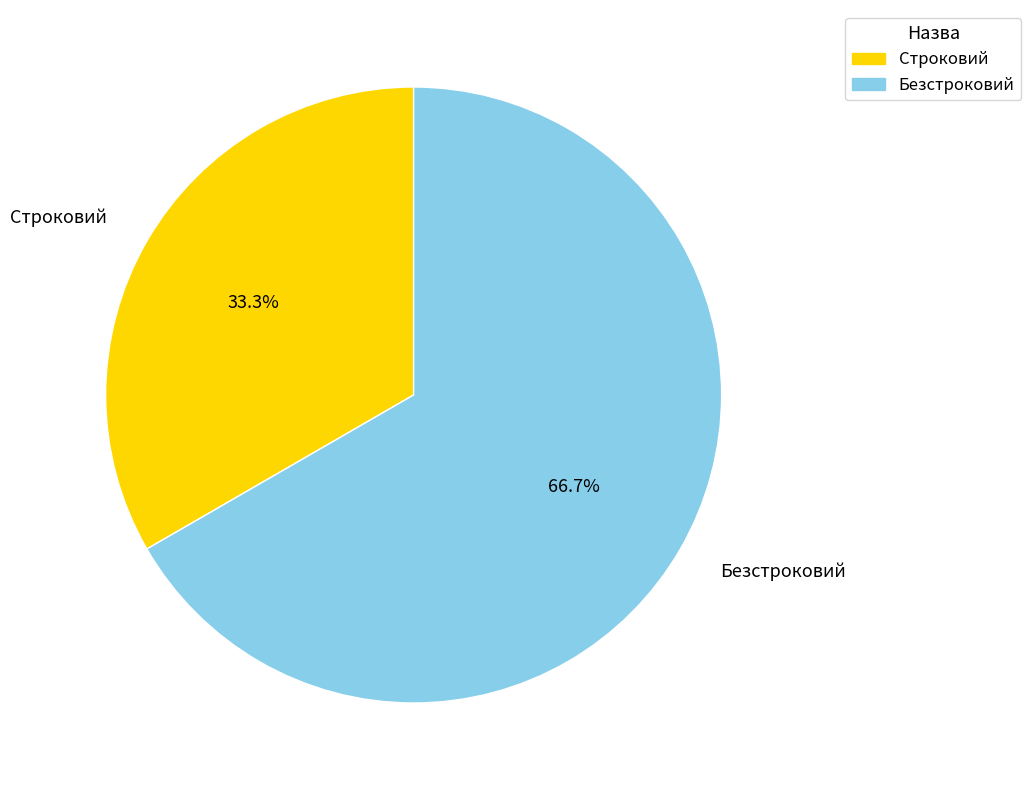

What percentage do Безстроковий and Строковий together represent?

100.0%